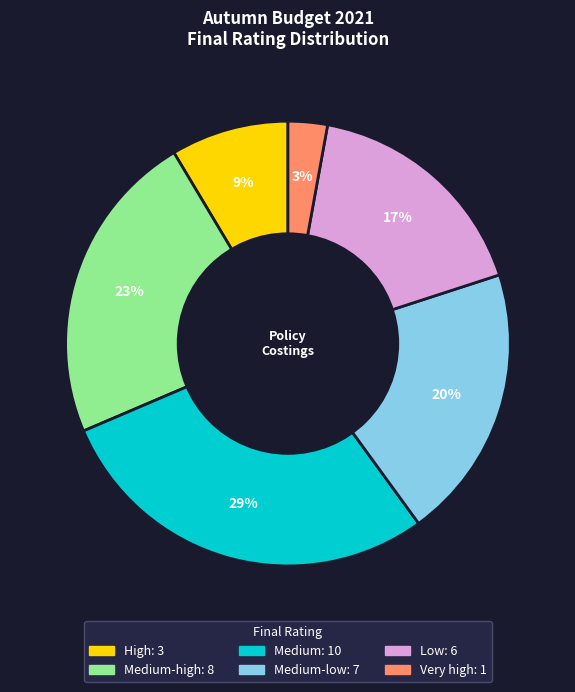

Does any single category account for the majority?

No